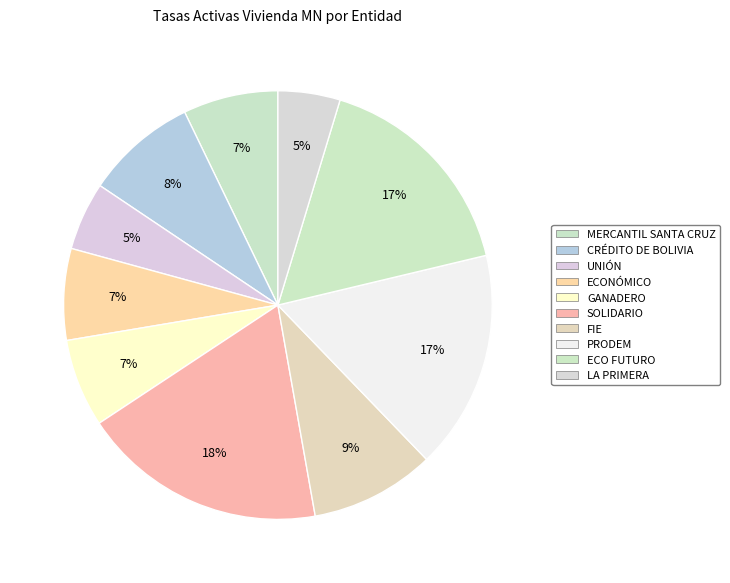

Approximately how many times larger is the value at PRODEM compared to FIE?

1.8